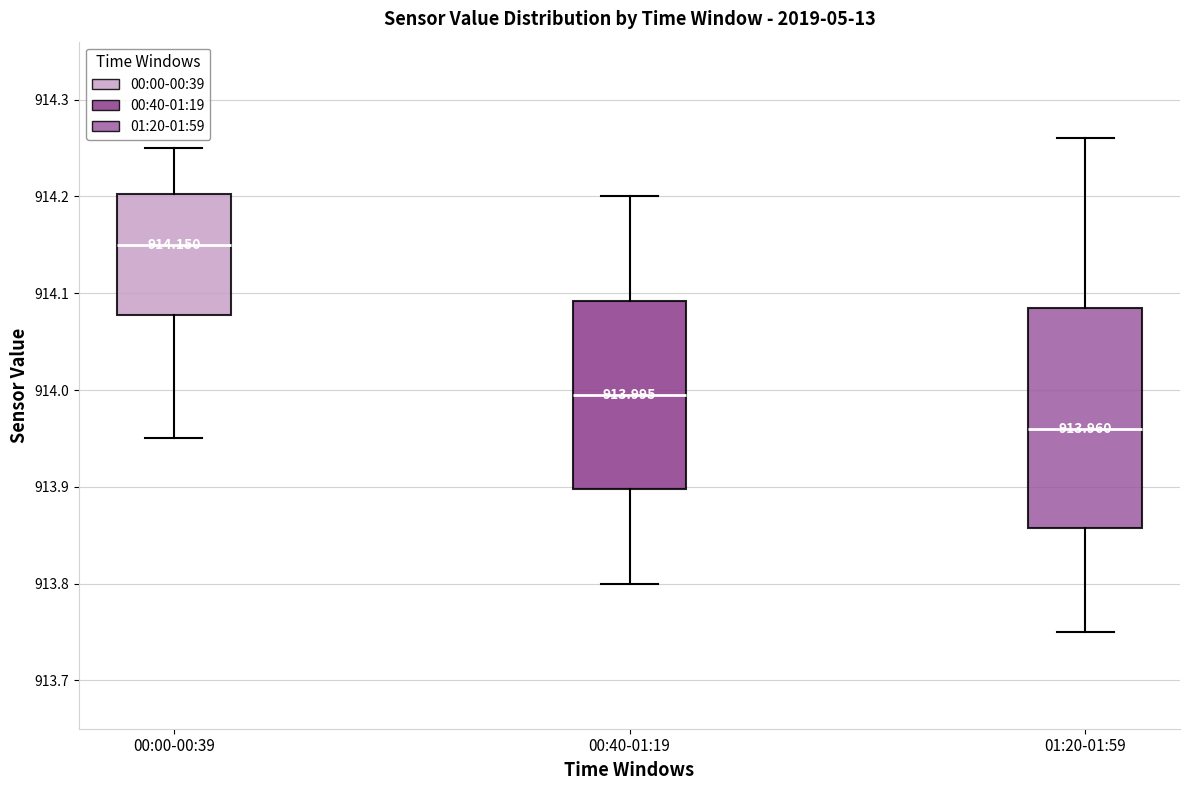

Which box has the lowest median line?

01:20-01:59